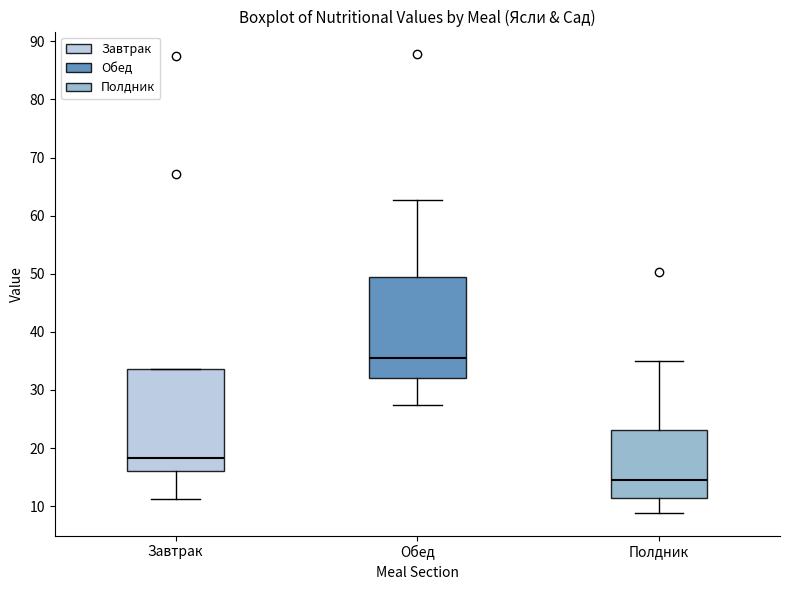

Reading left to right, read every box against the y-axis: the position of its median line, the range the box covers, and the ends of its whiskers. The values are not printed on the chart, so give them approximately, as read against the axis.

Завтрак: median 18, box 16 to 34, whiskers 11 to 34
Обед: median 36, box 32 to 49, whiskers 27 to 63
Полдник: median 15, box 11 to 23, whiskers 9 to 35